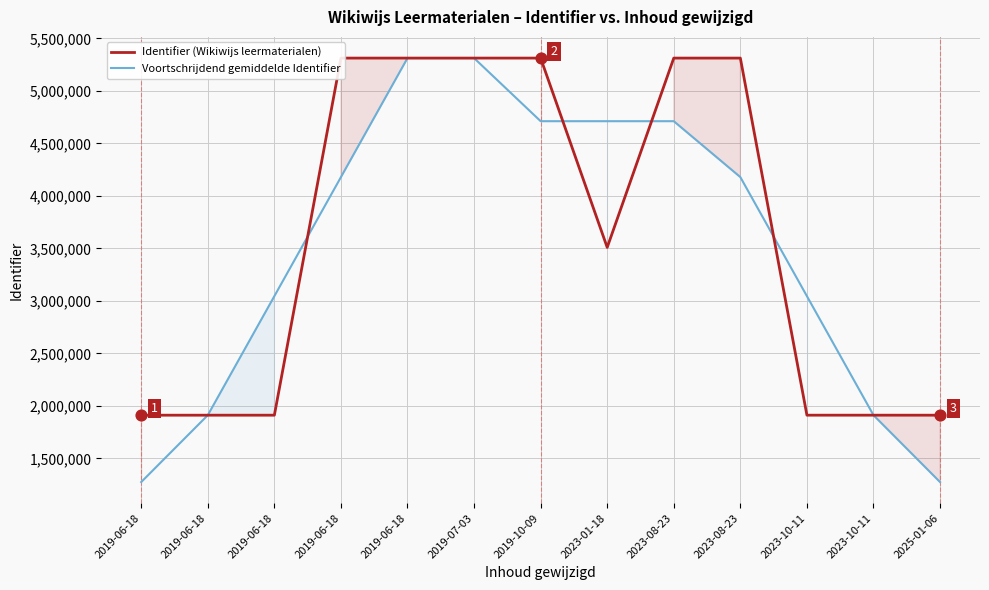

Which series has the widest spread of Y values?

Voortschrijdend gemiddelde Identifier